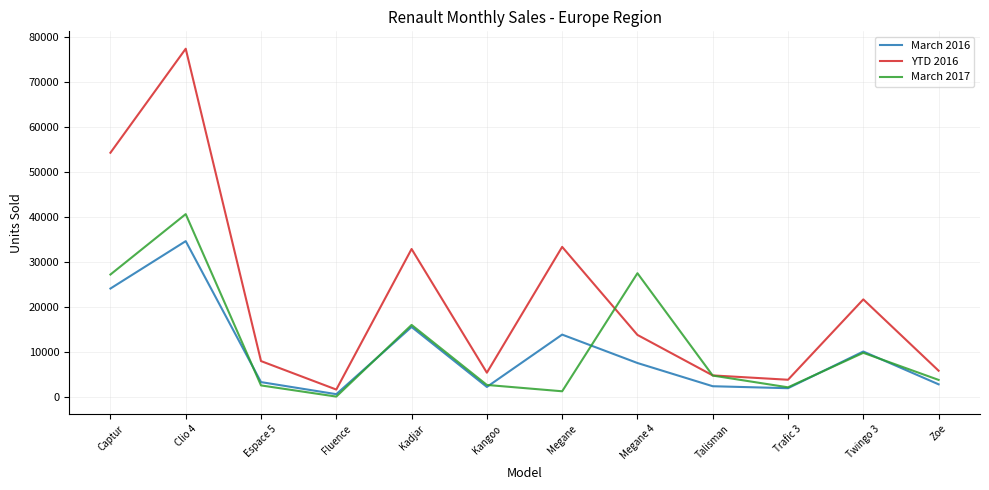

How many interior local peaks does the YTD 2016 series have?

4